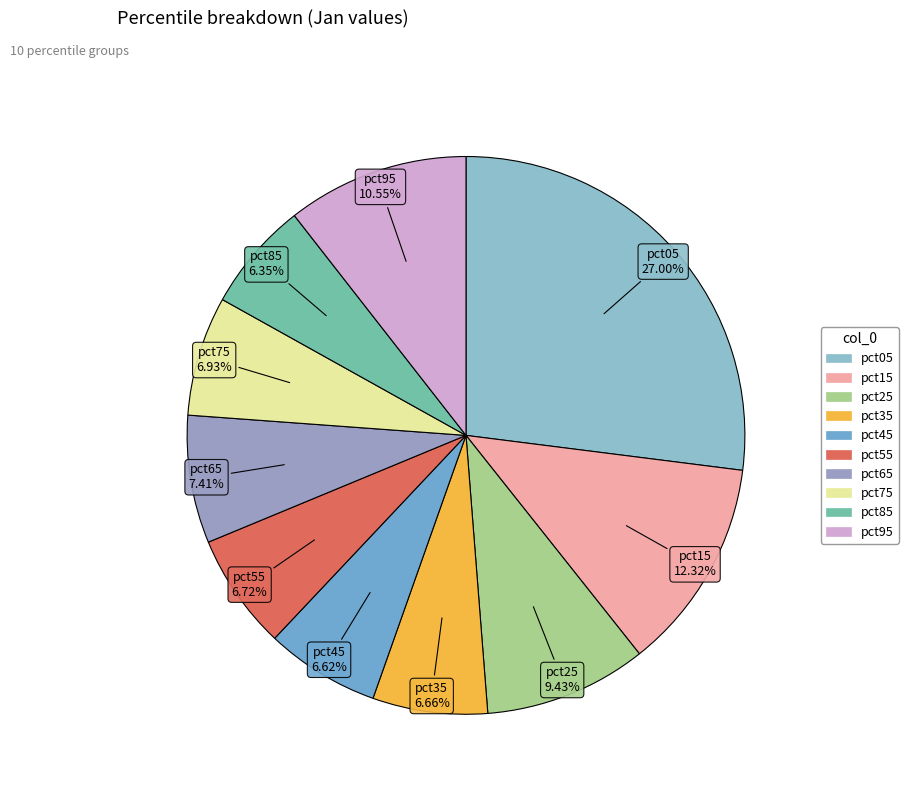

Is it true that pct45 is 7% of the pie?

True